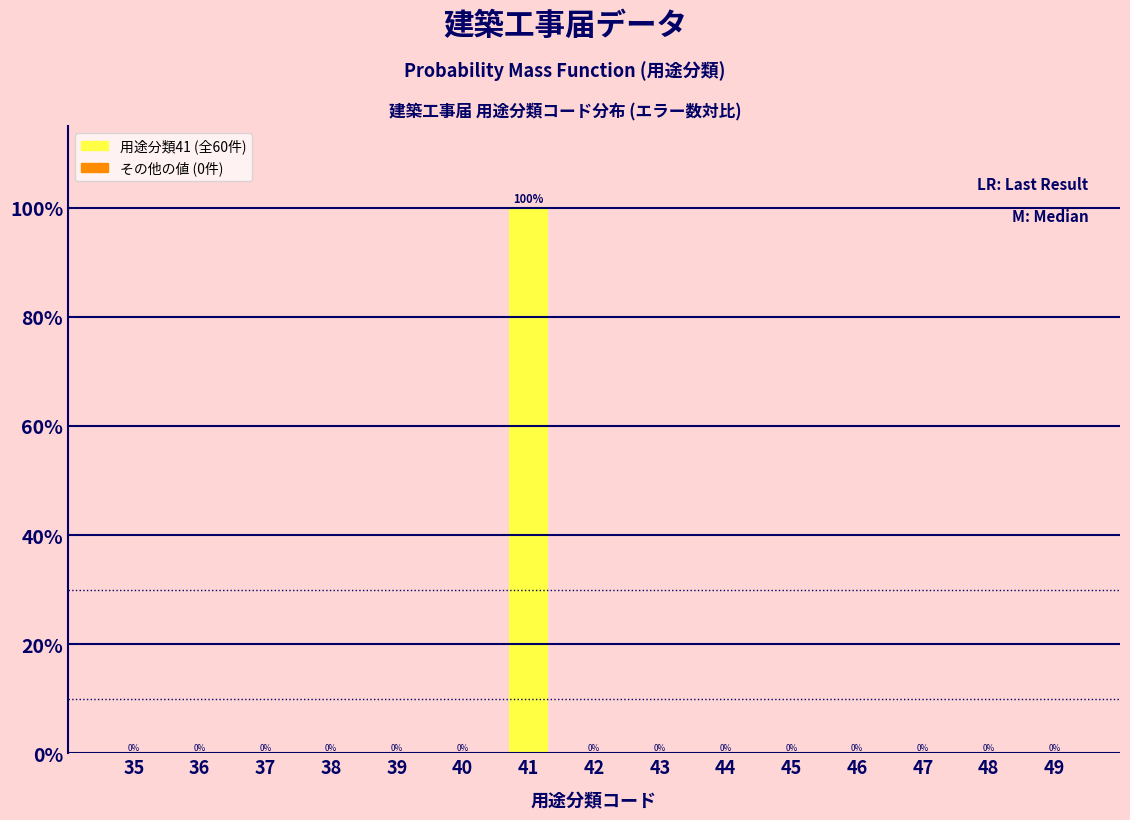

Reading left to right, what are all the values shown in this chart?

35=0	36=0	37=0	38=0	39=0	40=0	41=100	42=0	43=0	44=0	45=0	46=0	47=0	48=0	49=0